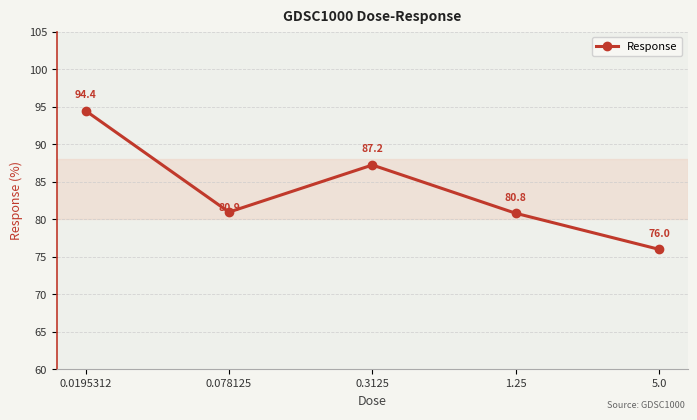

What is the greatest value displayed?

94.4